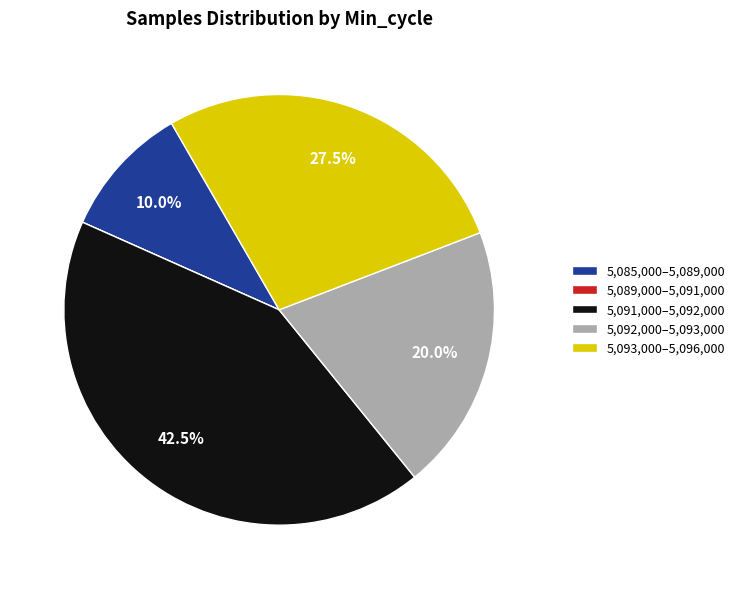

Which has a higher value, 5,092,000–5,093,000 or 5,085,000–5,089,000?

5,092,000–5,093,000